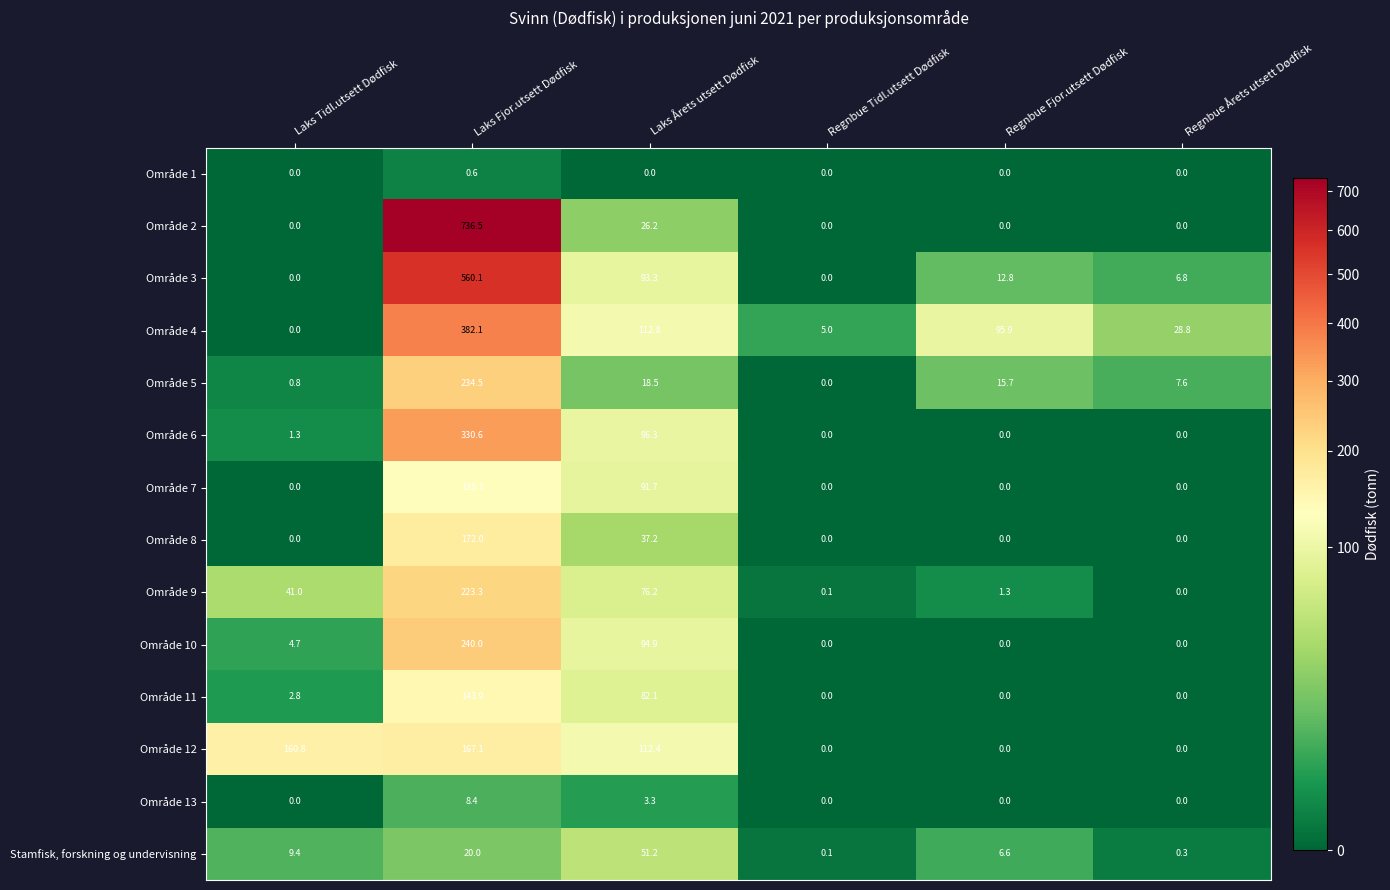

What is the greatest value displayed?

736.5